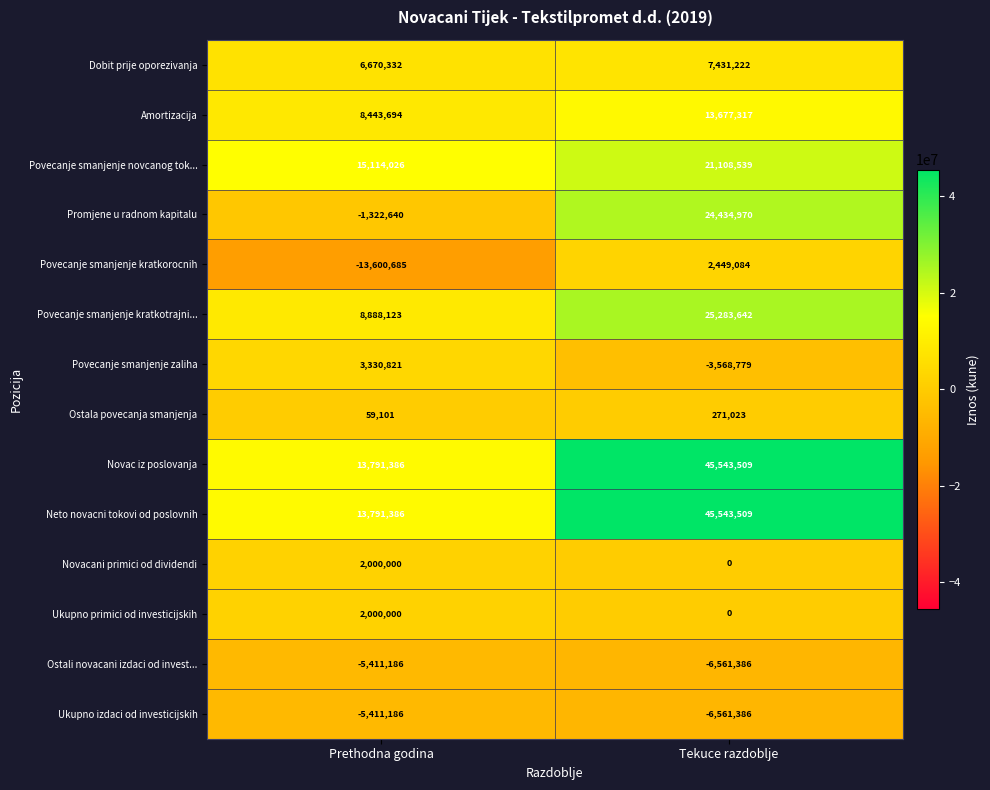

What is the average value of the Amortizacija series?

11060506